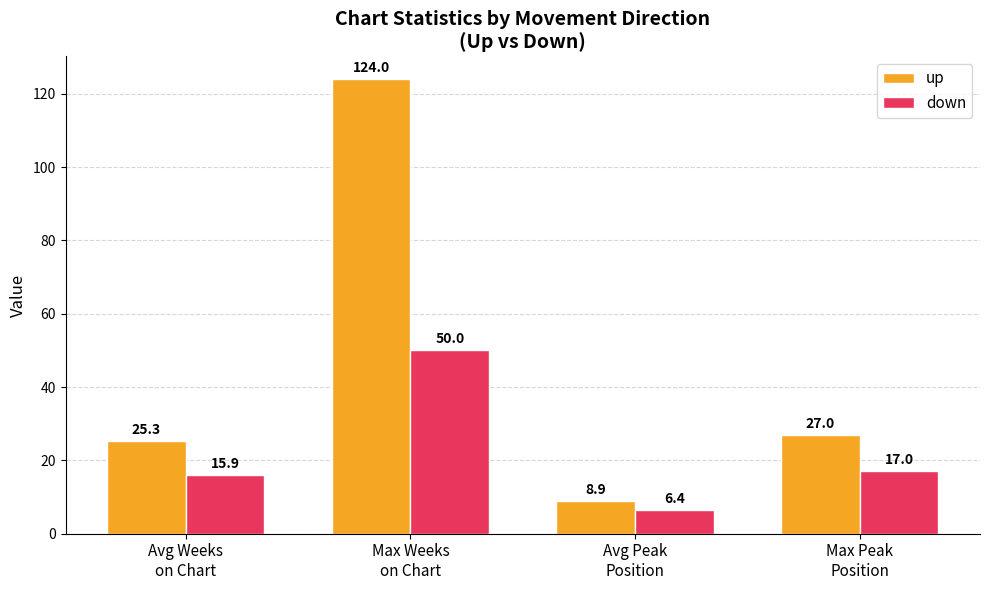

Which series has the widest spread of values?

up